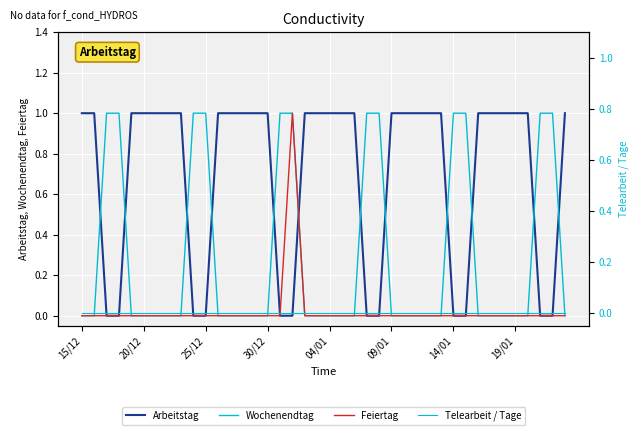

How many times do Arbeitstag and Feiertag cross each other?

1